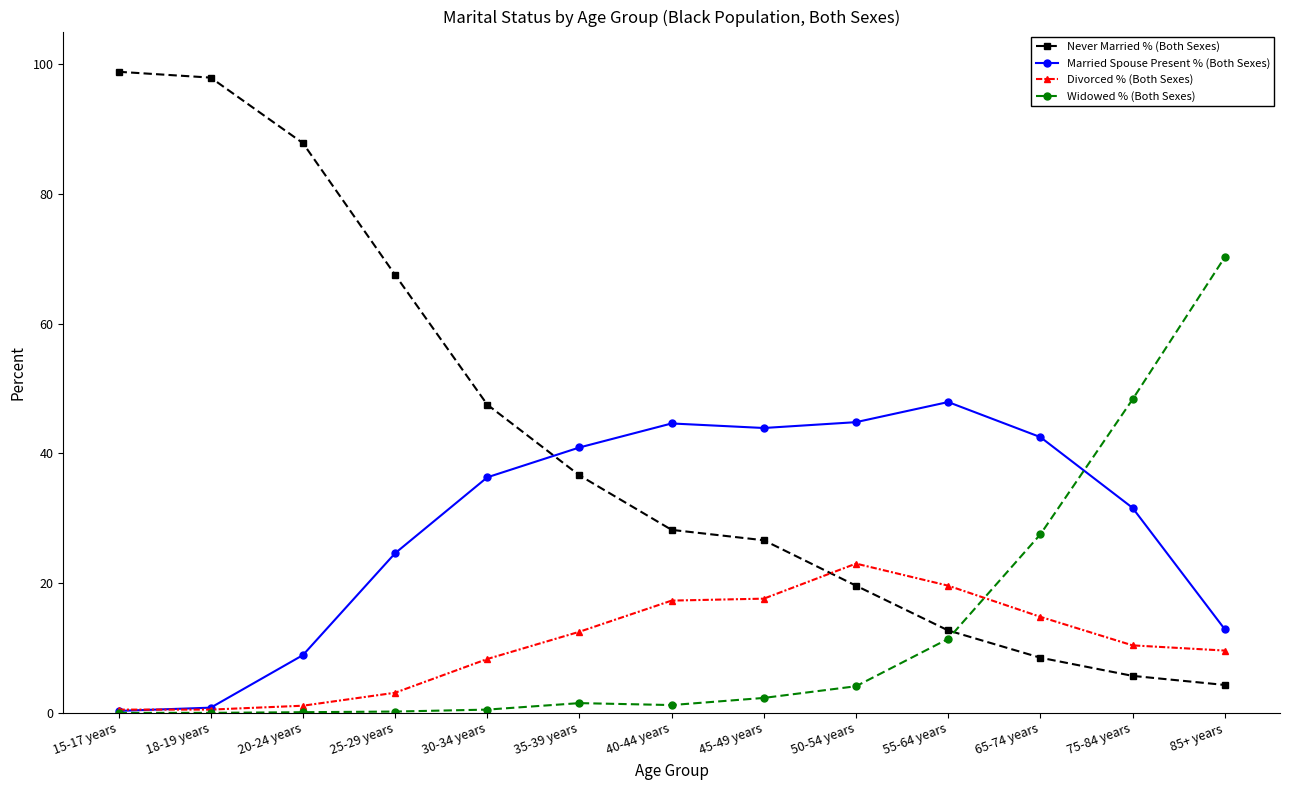

True or false: Married Spouse Present % (Both Sexes) and Widowed % (Both Sexes) cross at least once.

True